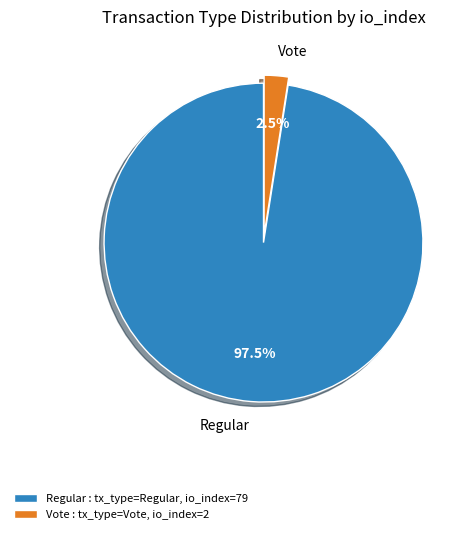

Which slice represents more than half of the pie?

Regular